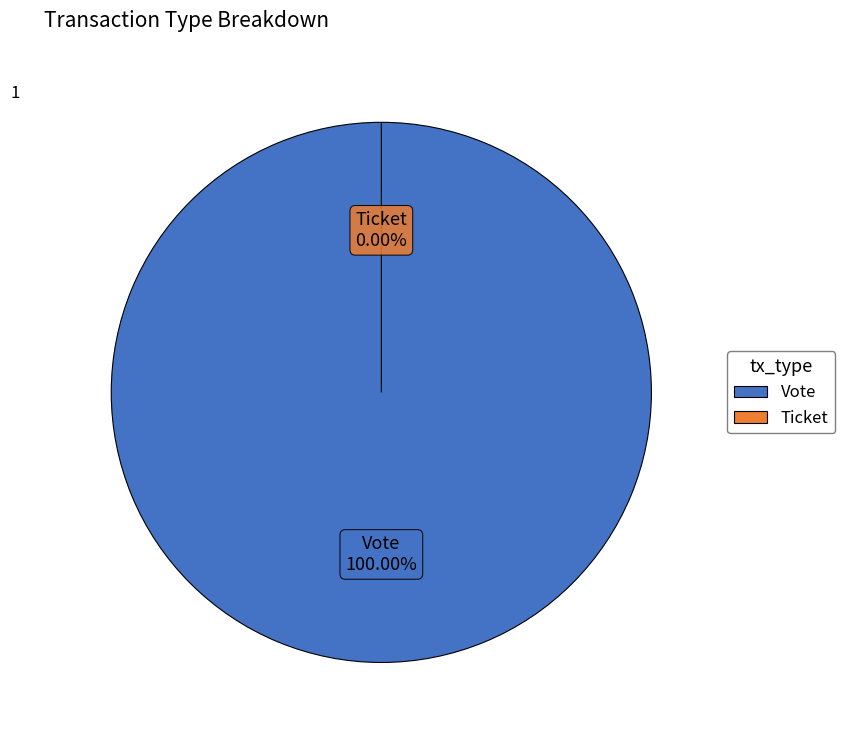

To the nearest percent, what is the average slice percentage?

50%